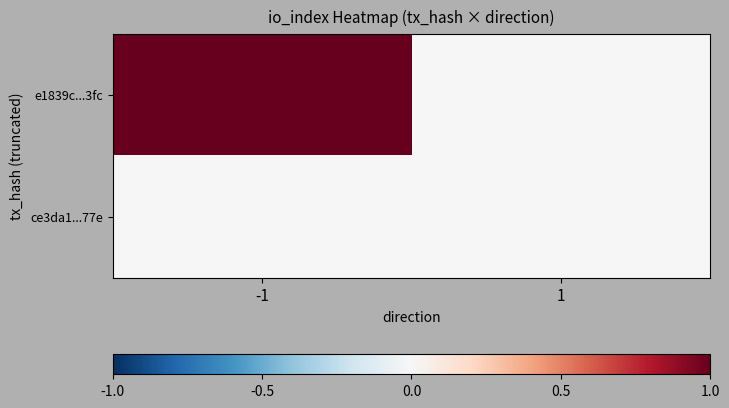

Which series has the largest total across all categories?

e1839c...3fc